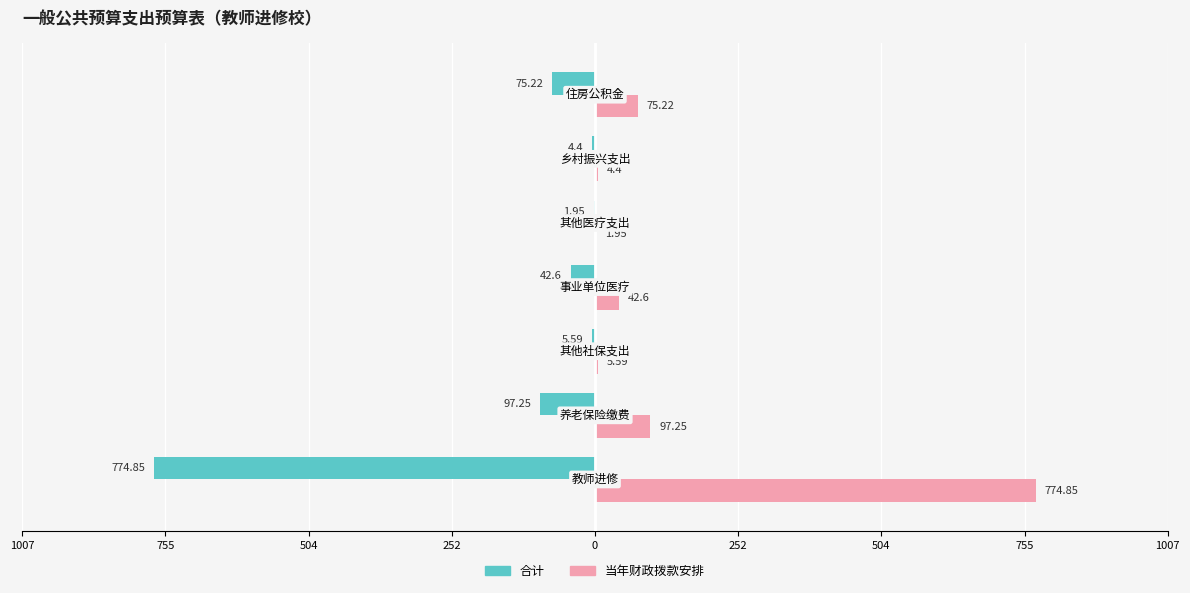

What are all the series names shown in the legend?

合计, 当年财政拨款安排